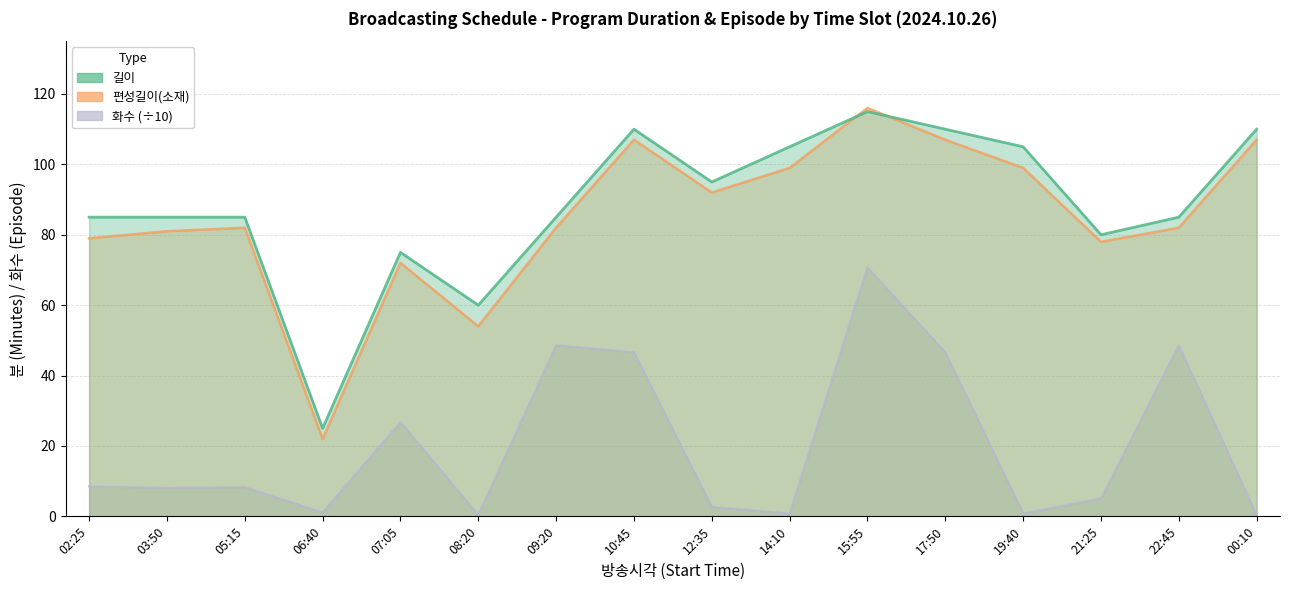

What is the greatest value displayed?

116.0